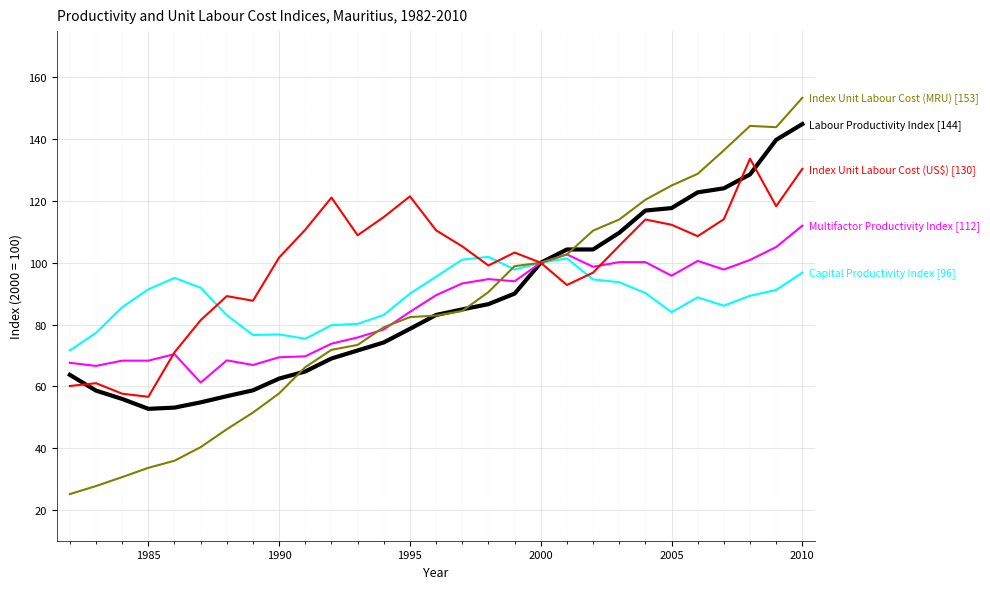

What is the minimum value shown in the chart?

25.1